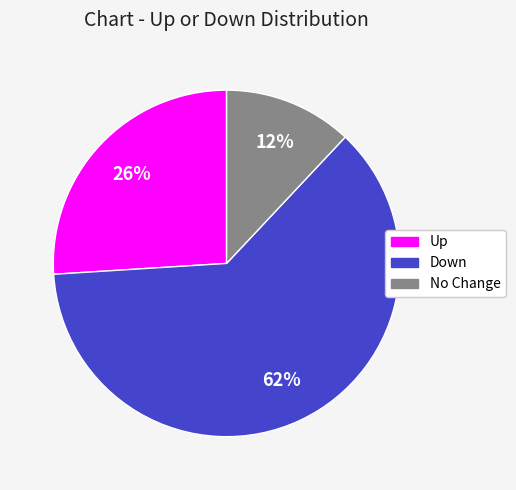

Is it true that Up is 26% of the pie?

True